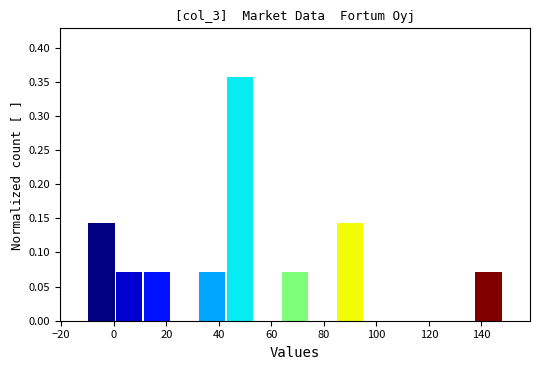

Over which range of the x-axis is the bar tallest?

42 to 54